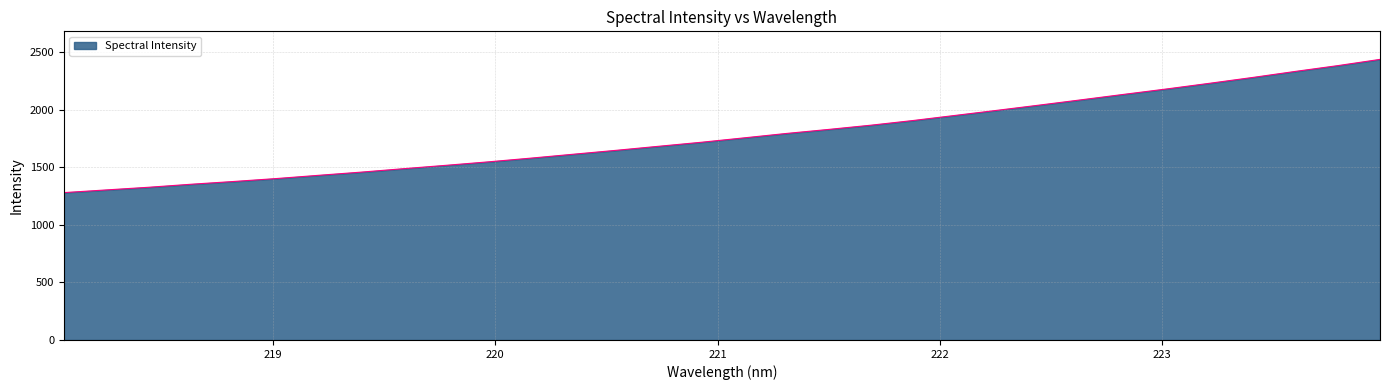

What is the minimum value shown in the chart?

1281.3